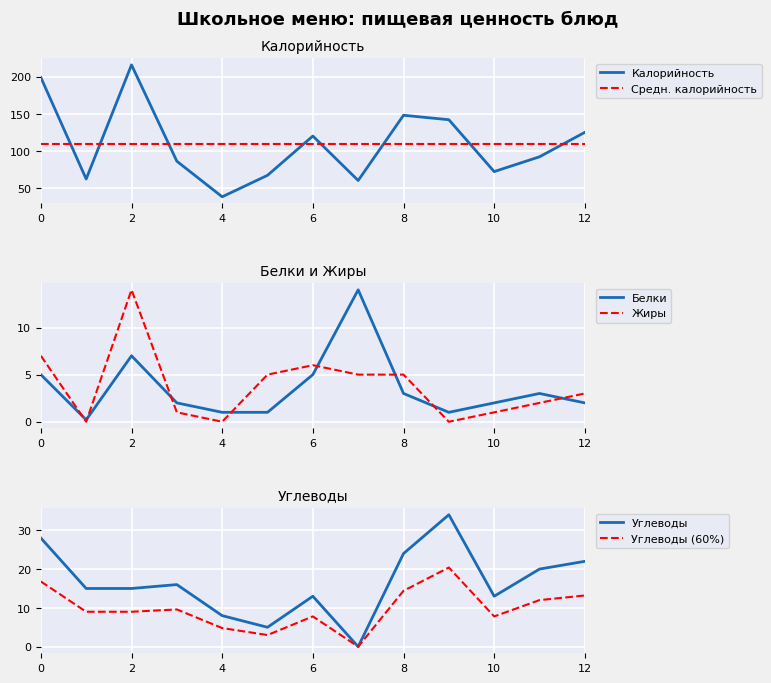

How many data points in Жиры are above 3?

6